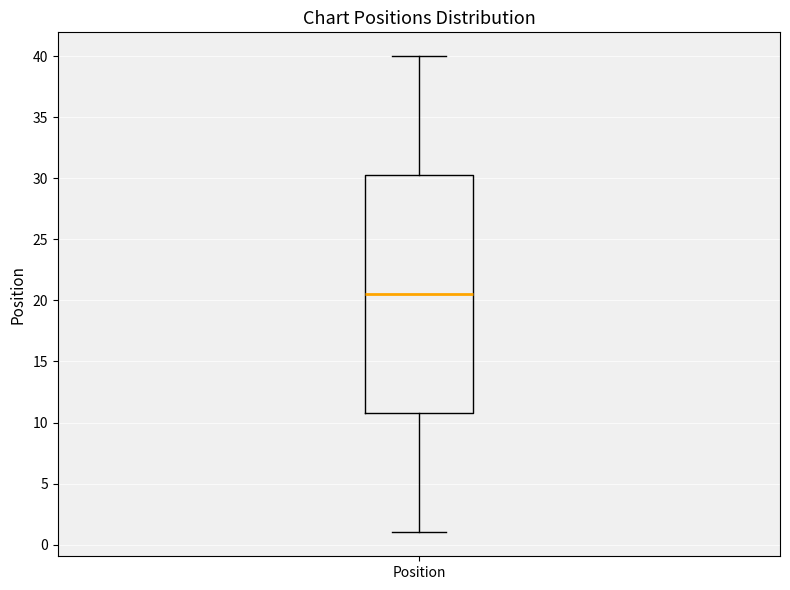

Transcribe this box plot: give where the median line is, the range the box spans, and where the two whiskers end, as read against the y-axis. The values are not printed on the chart, so give them approximately, as read against the axis.

median 20.5, box 11.0 to 30.5, whiskers 1.0 to 40.0